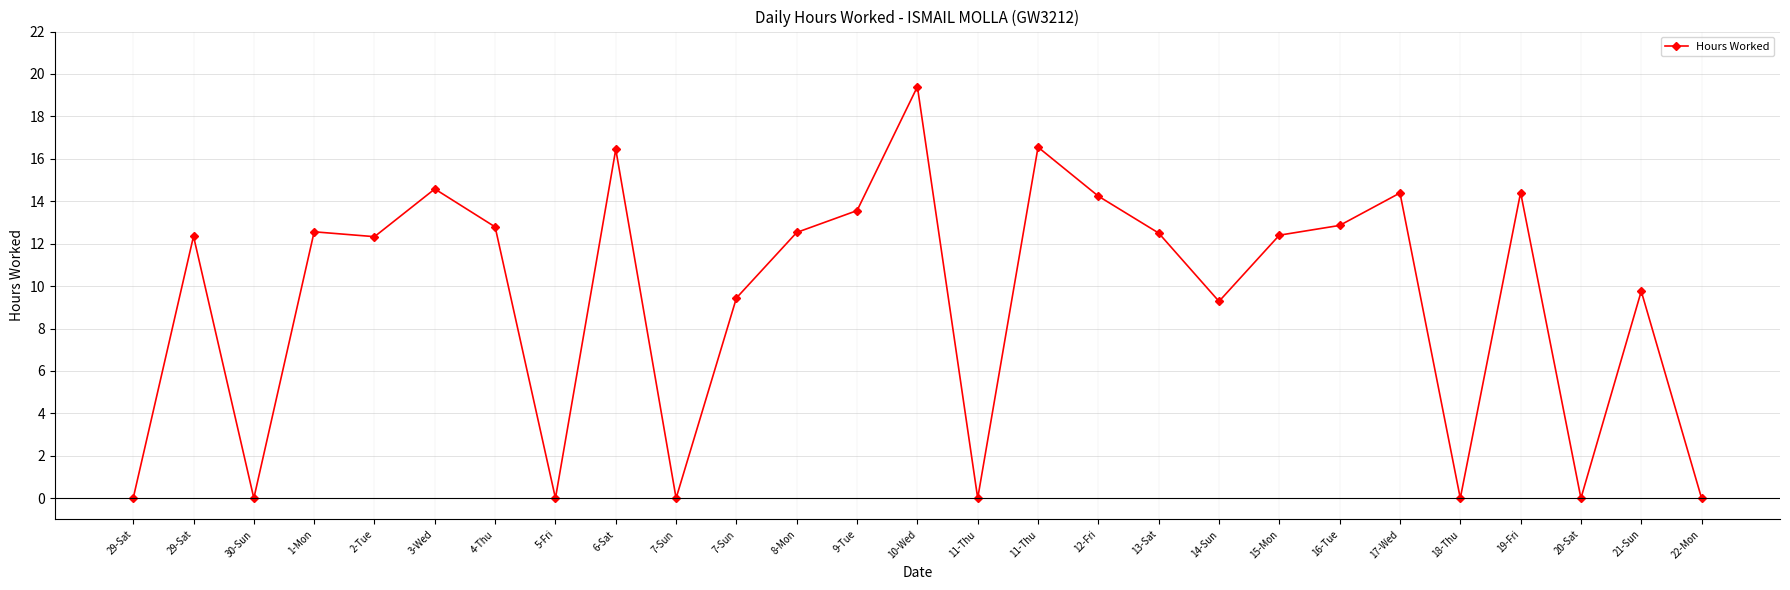

How many data points does each series have?

27